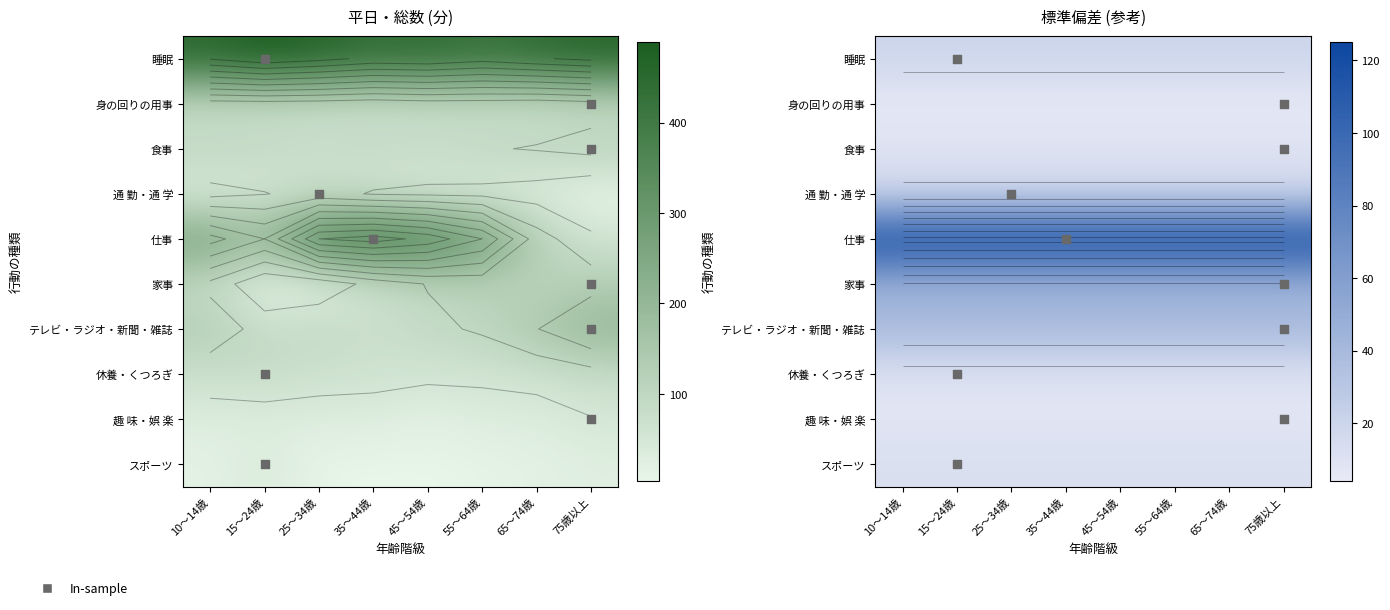

Between 55～64歳 and 25～34歳, which is larger?

55～64歳